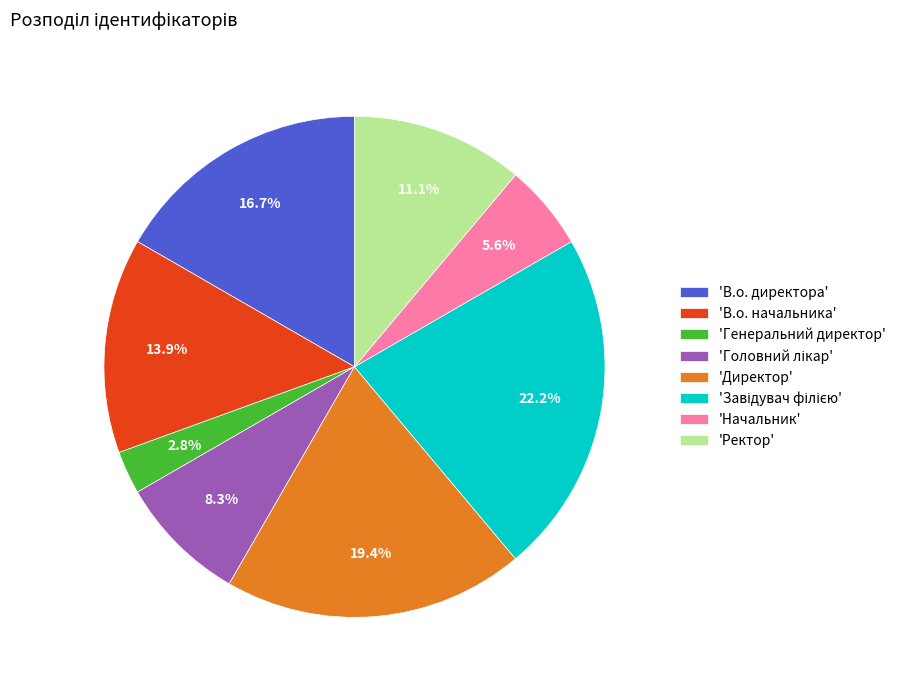

Approximately how many times larger is the value at 'В.о. директора' compared to 'Ректор'?

1.5